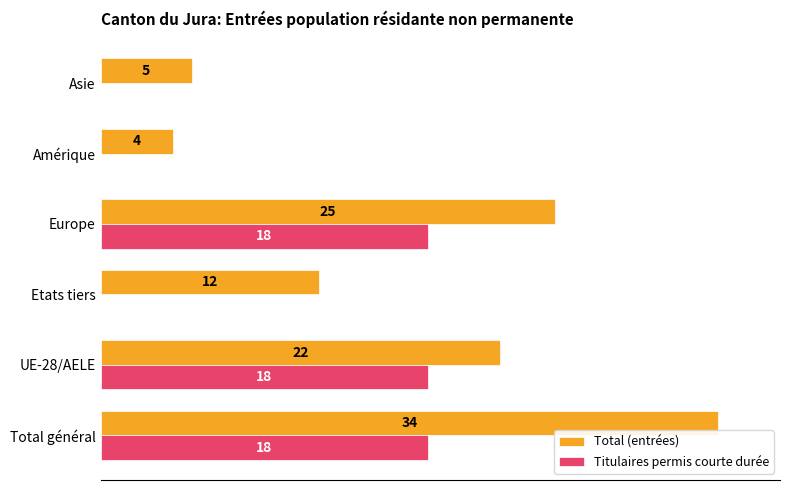

Rank the series by their maximum value, from highest to lowest.

Total (entrées), Titulaires permis courte durée